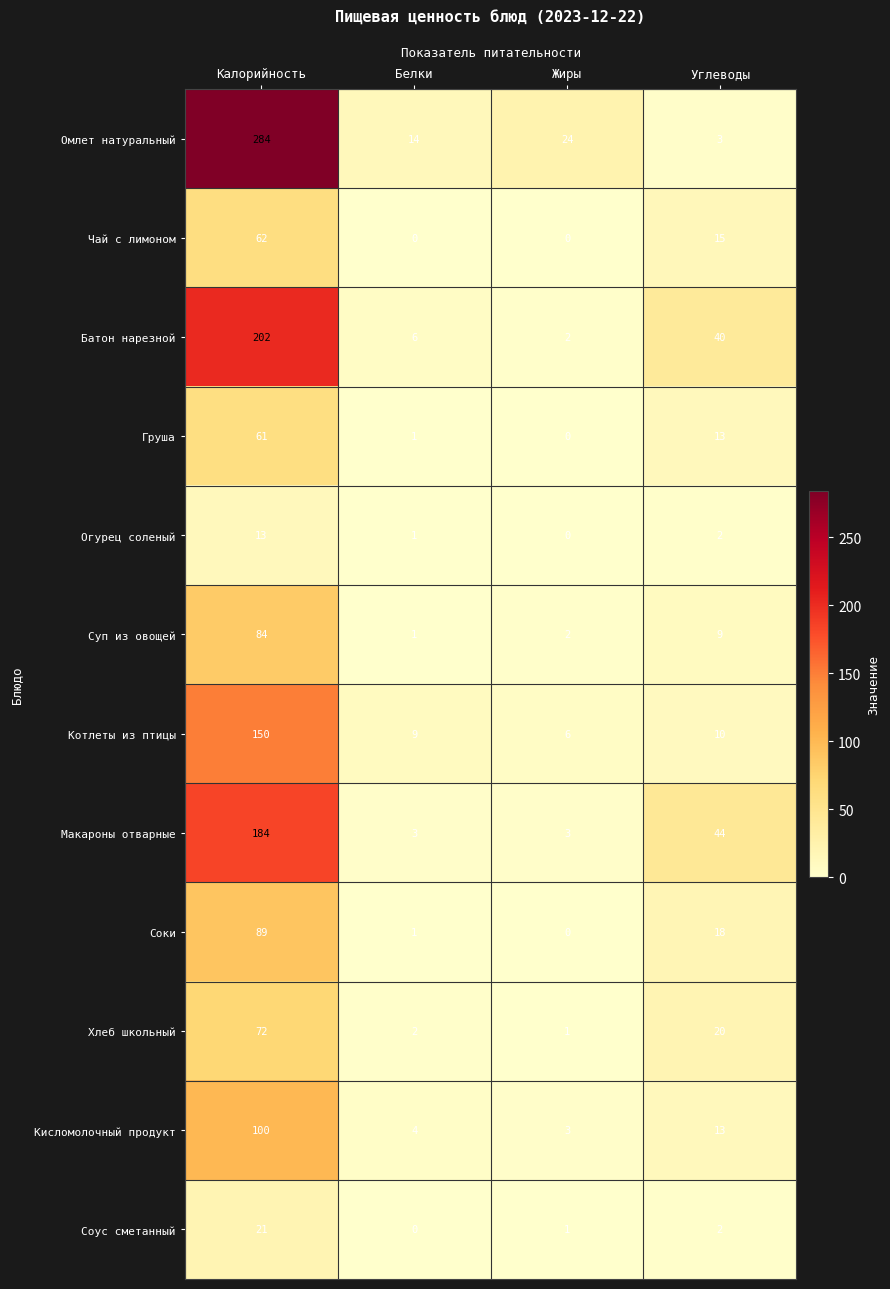

What is the sum of all Огурец соленый values?

16